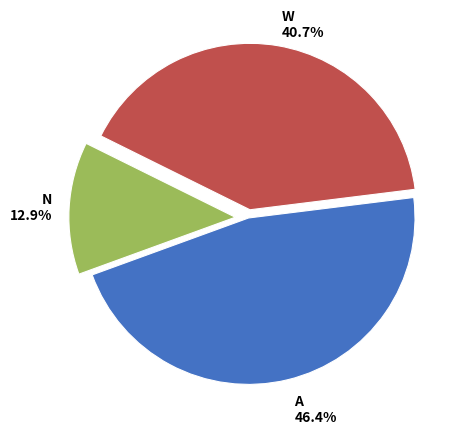

Does any single category account for the majority?

No